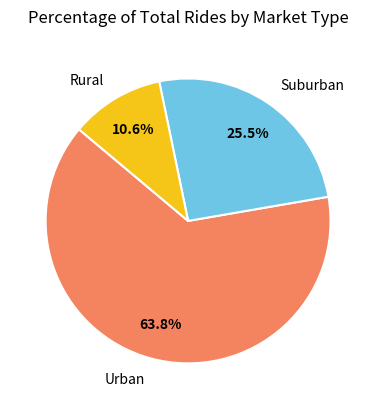

What is the ratio of the value at Urban to the value at Suburban?

2.5